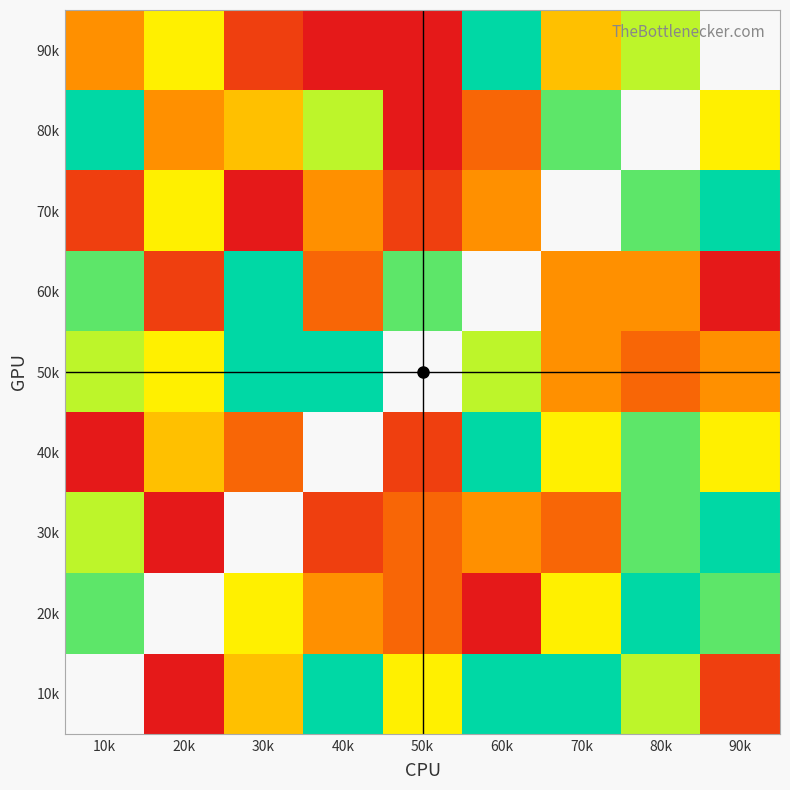

What is the maximum value for 60k?

9.0